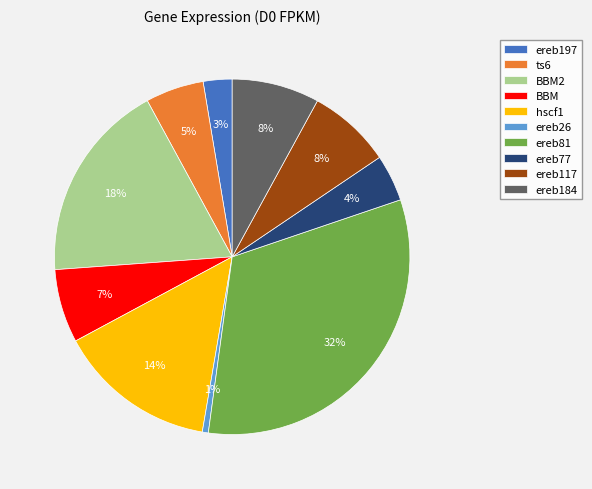

What percentage is the BBM slice, to the nearest percent?

7%